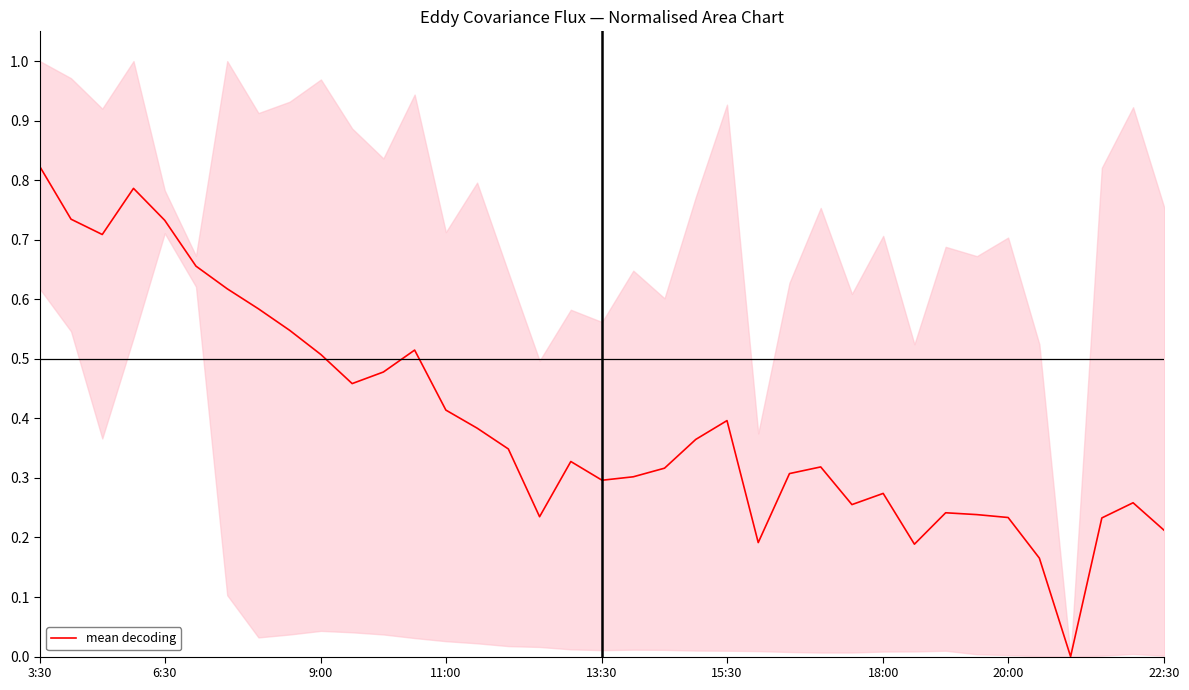

Is it true that mean decoding equals 0.4 at 20:00?

False